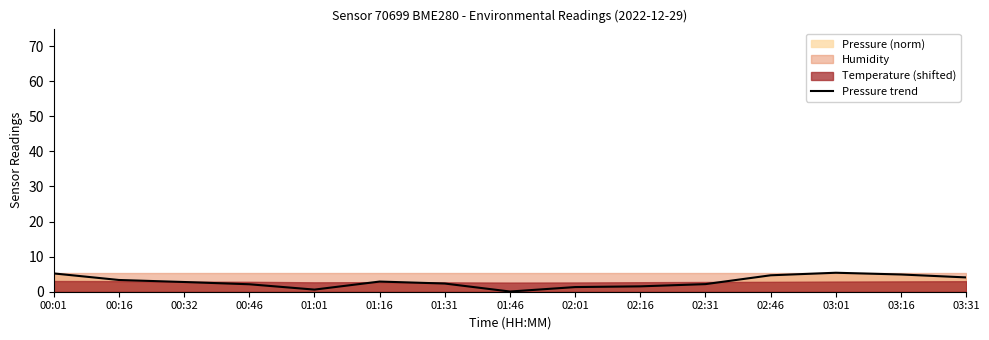

What is the maximum value for Pressure trend?

5.4